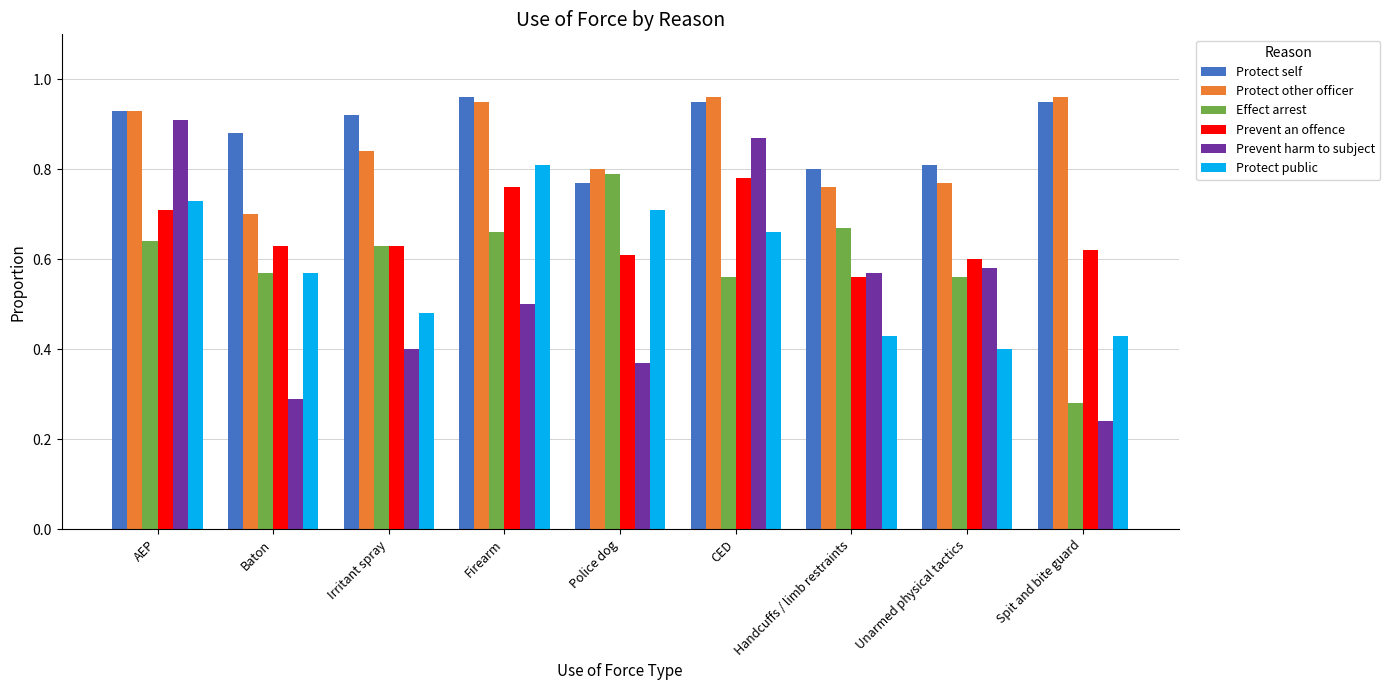

The value of Protect other officer at Irritant spray is 1.2. True or false?

False